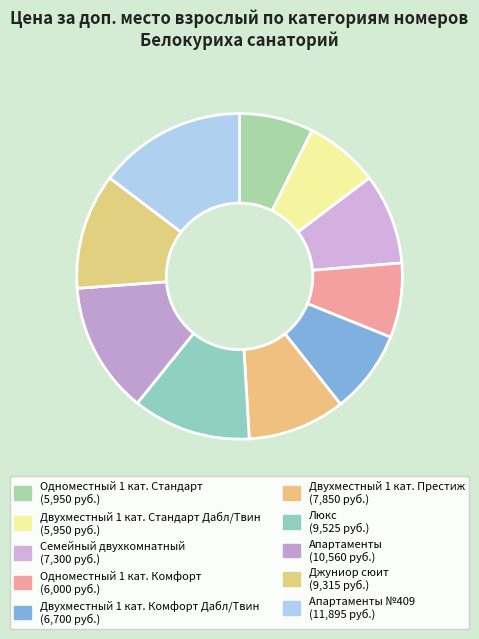

How many segments does this pie chart have?

10